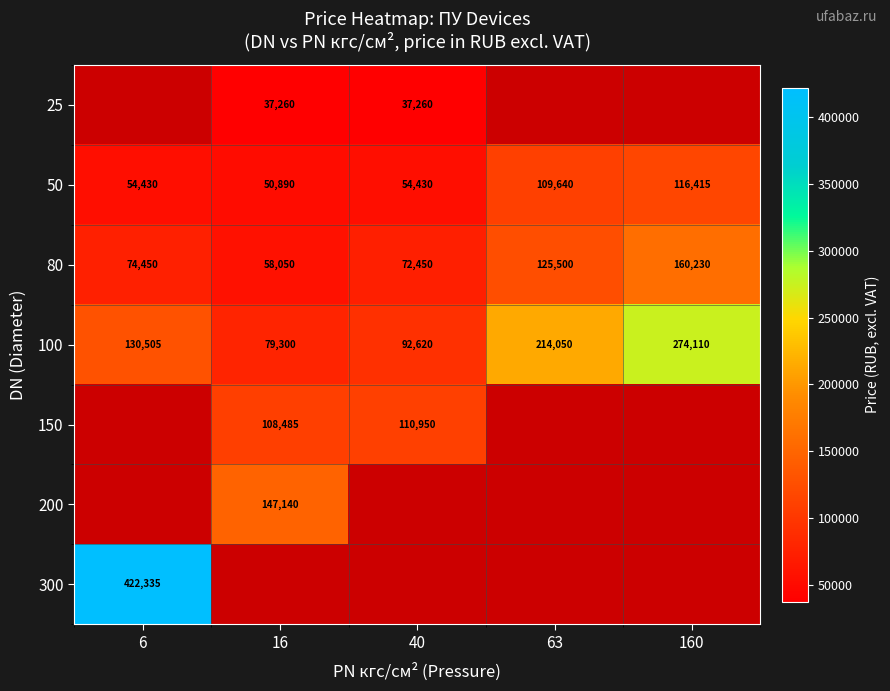

Count the number of data series in this chart.

7